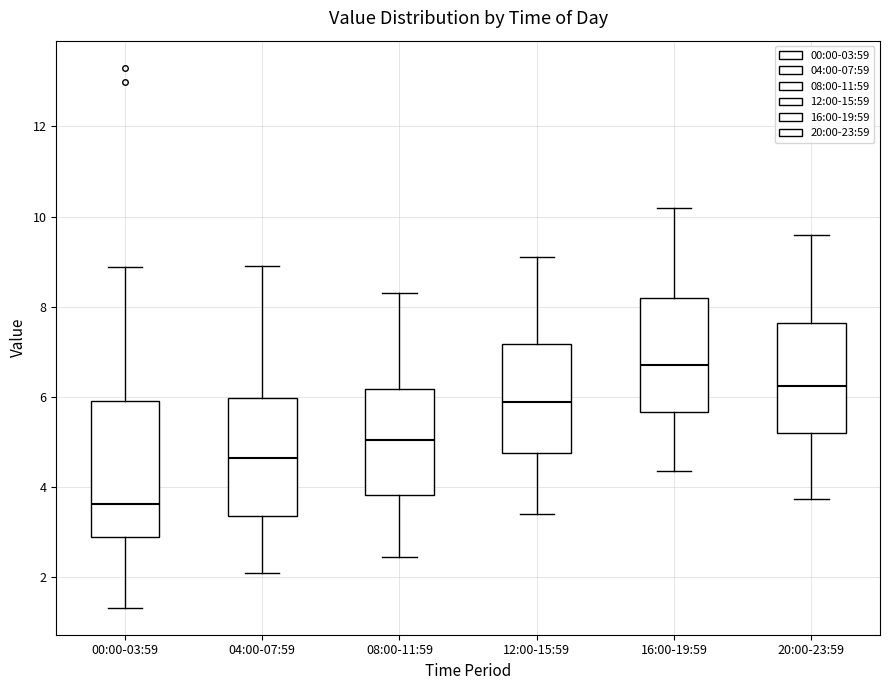

Where does the lower whisker of the box for 08:00-11:59 end on the y-axis? The values are not printed on the chart, so give them approximately, as read against the axis.

2.4